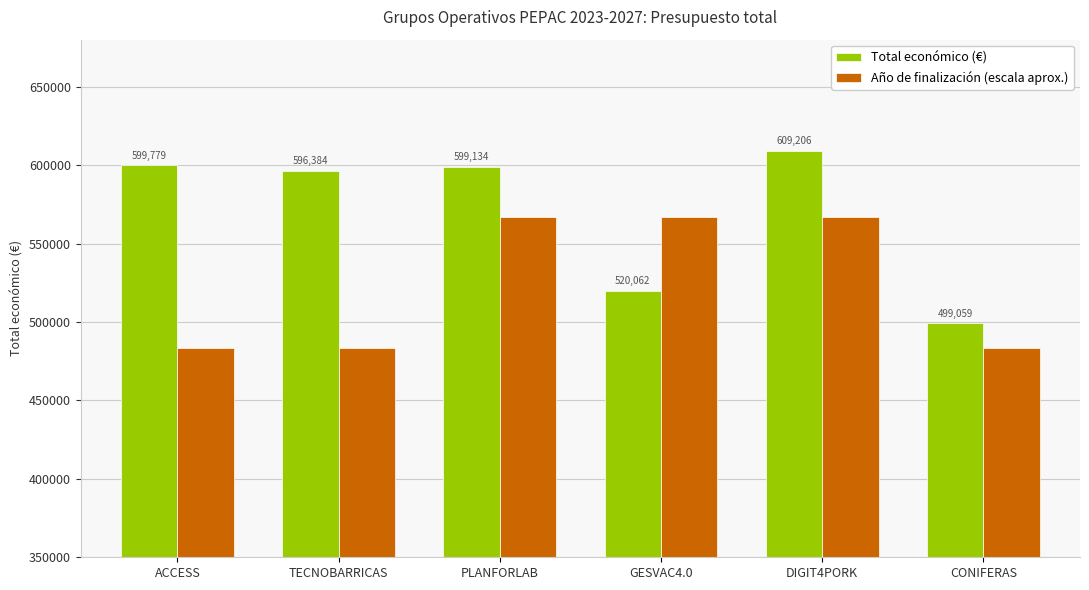

Are the bars horizontal?

No